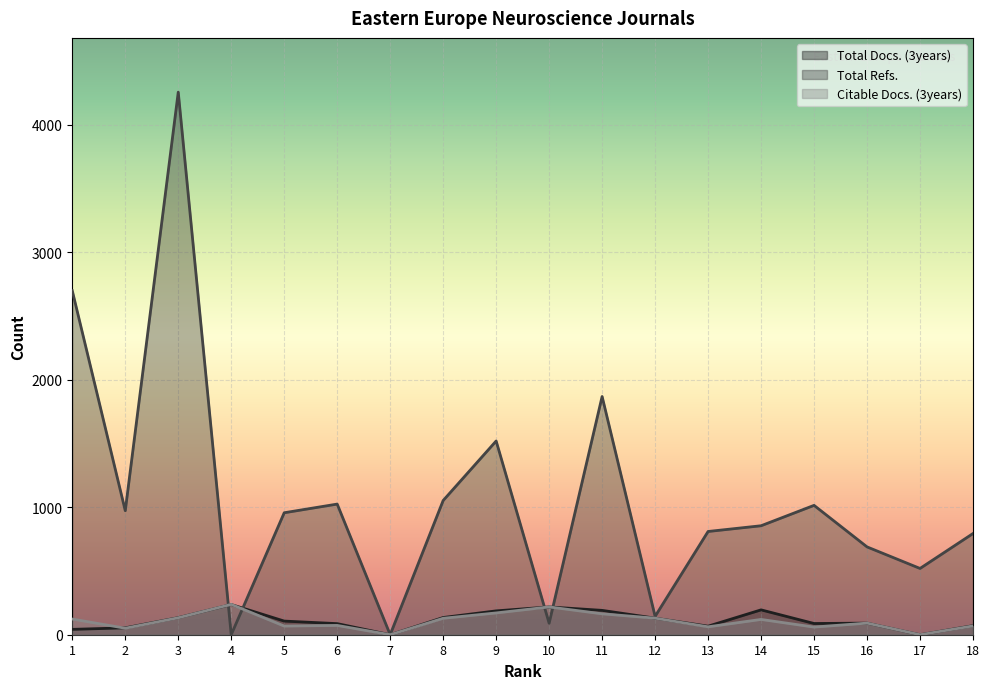

How many times do Total Refs. and Total Docs. (3years) cross each other?

4